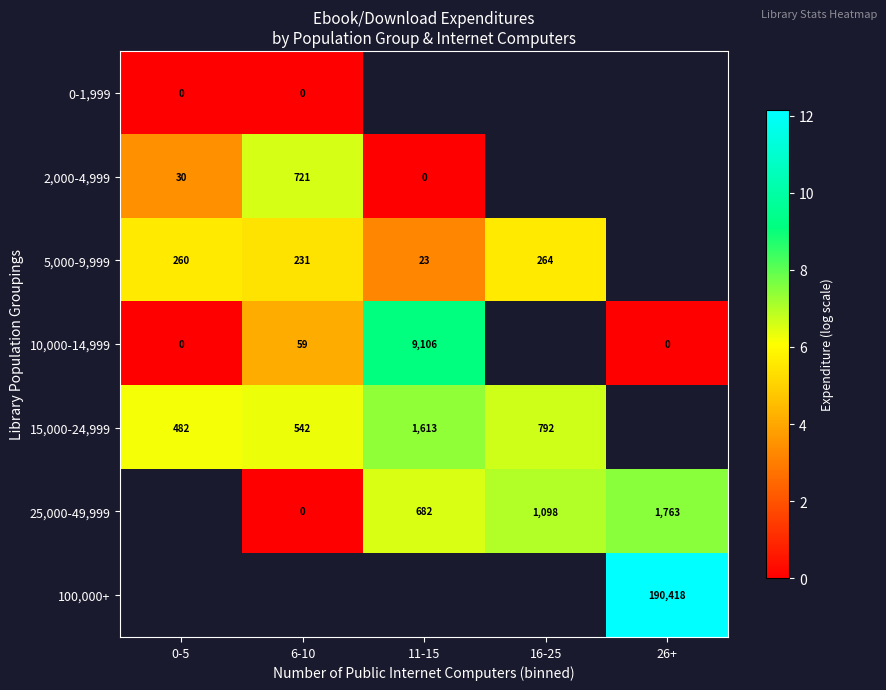

Is it true that 5,000-9,999 equals 155 at 16-25?

False